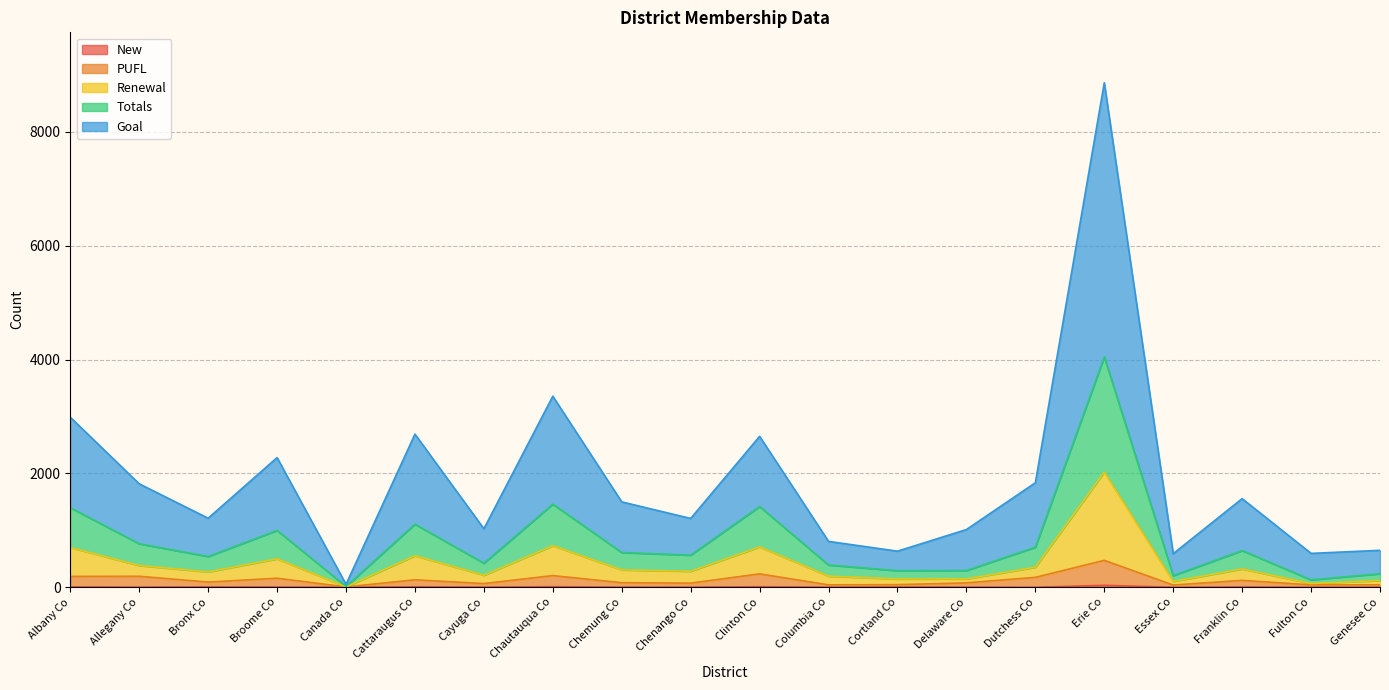

True or false: PUFL has a value of 32 at Cortland Co.

False